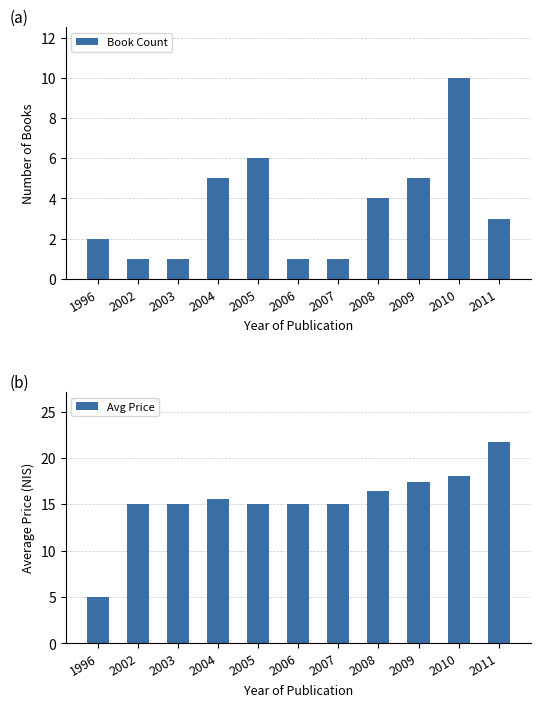

At which label does Avg Price first exceed 15?

2004